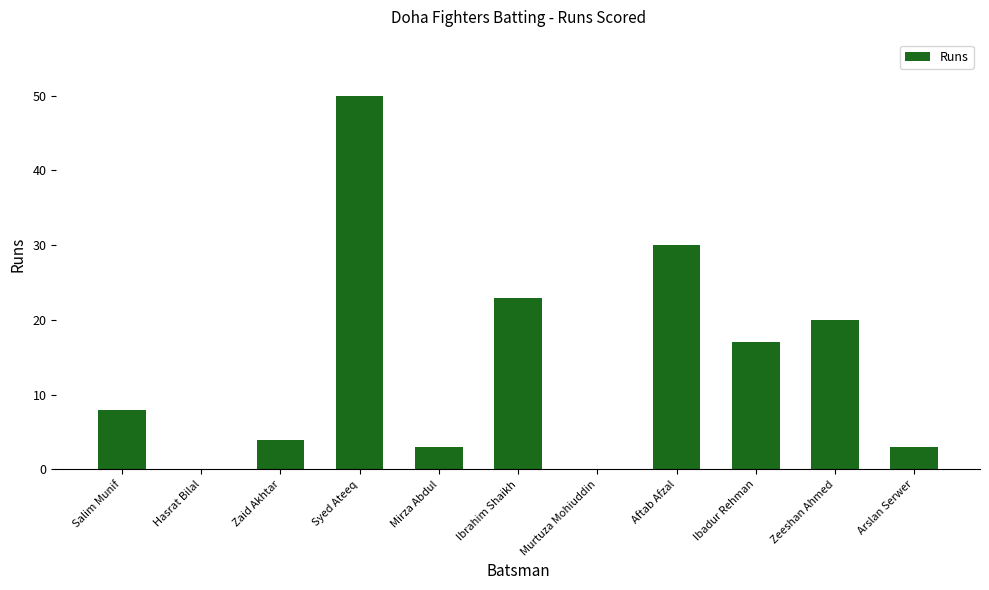

How many categories are shown in the chart?

11